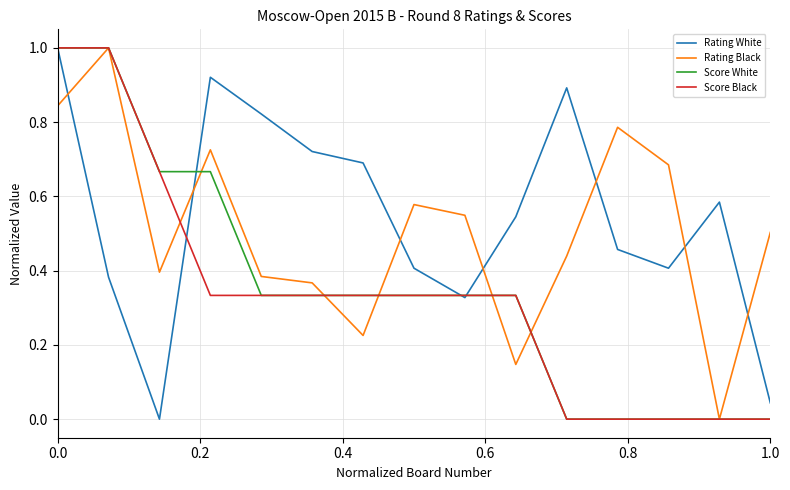

What is the greatest value displayed?

1.0